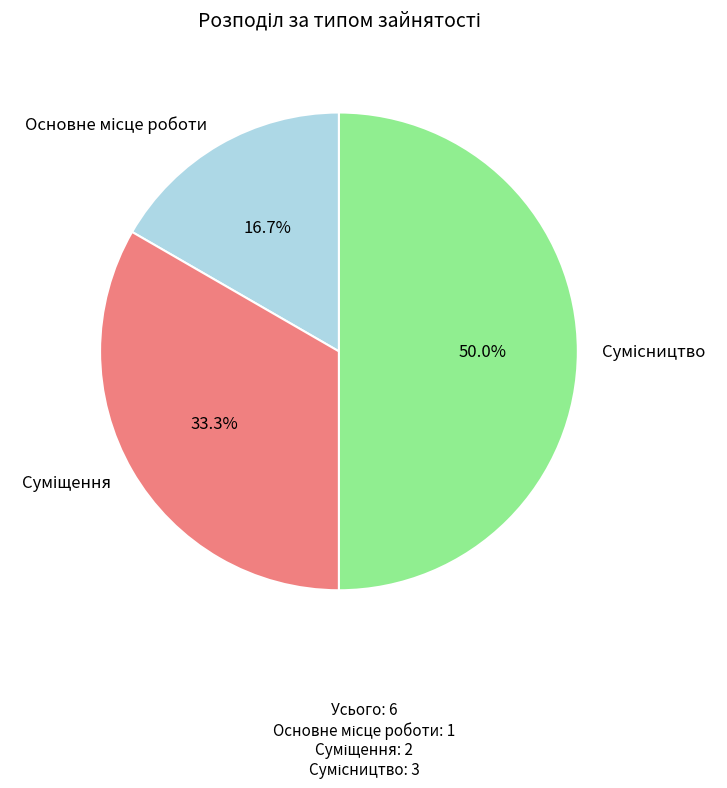

To the nearest percent, what is the difference between the largest and smallest slice percentages?

33%